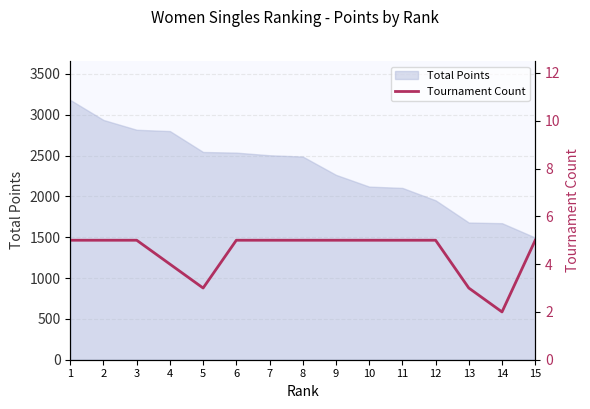

Where is the first local minimum?

5